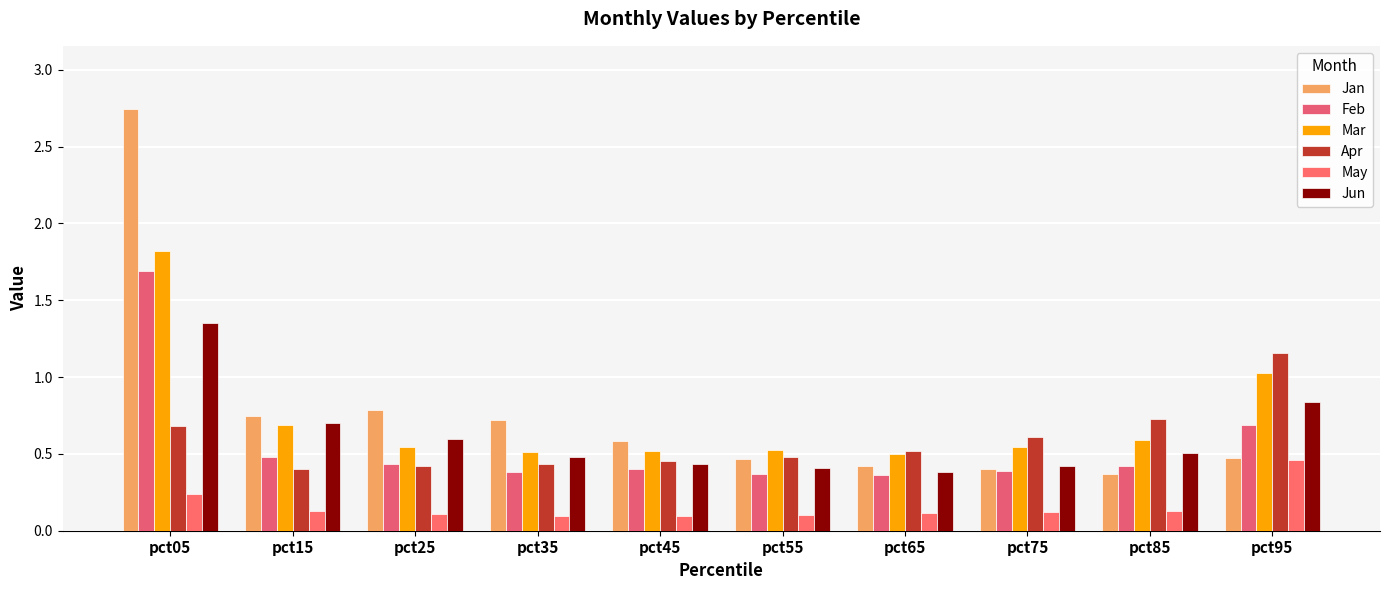

Rank the series at pct25 from lowest to highest value.

May, Apr, Feb, Mar, Jun, Jan